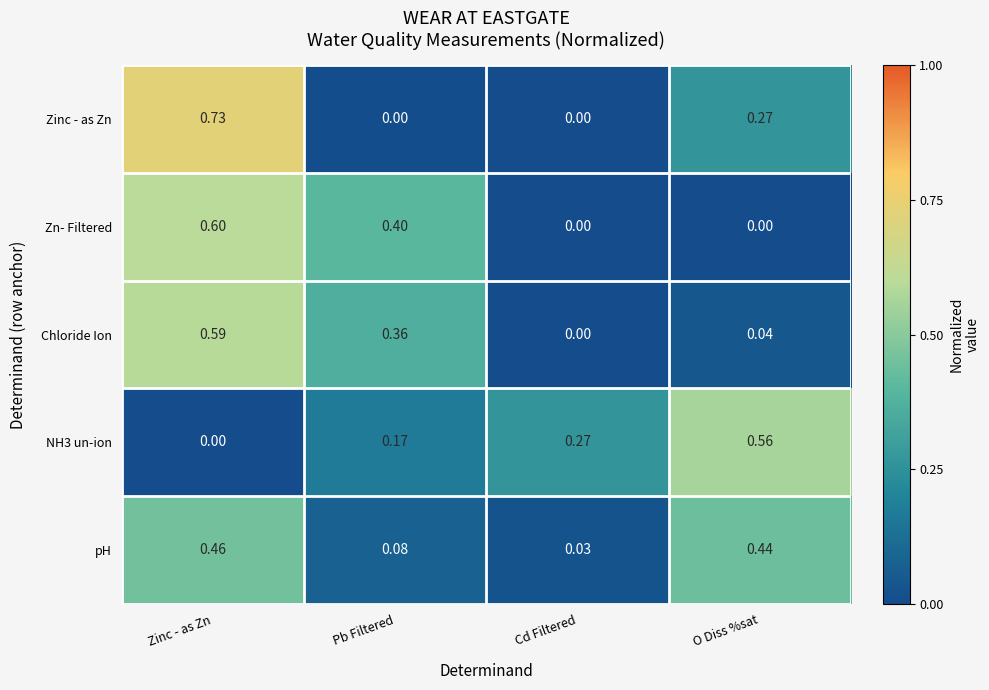

Is the value of NH3 un-ion at Cd Filtered greater than the value of Zn- Filtered at O Diss %sat?

Yes